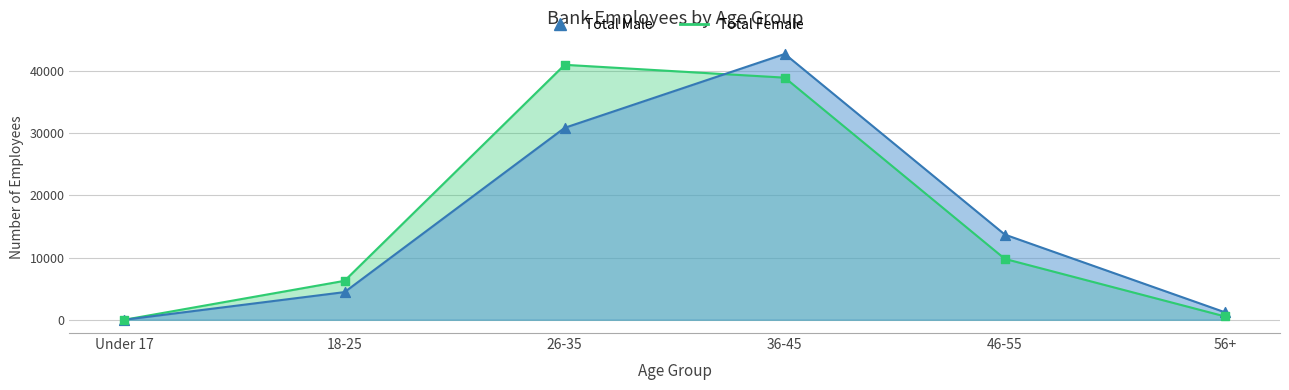

At how many categories does at least one series exceed 26277?

2